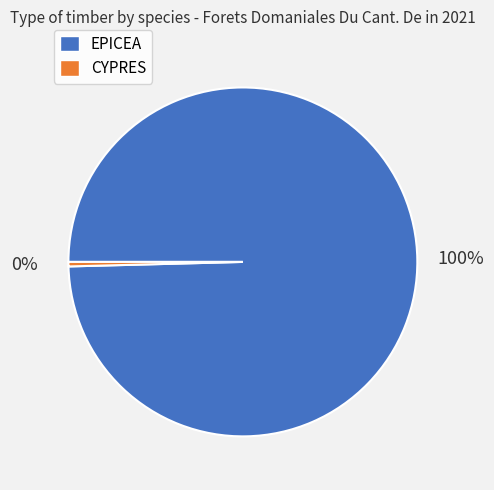

Is the sum of CYPRES and EPICEA greater than half?

Yes